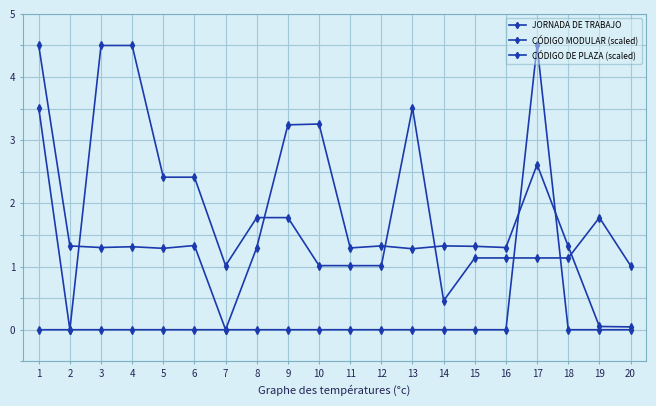

Between 2 and 16, which series saw the biggest shift?

CÓDIGO MODULAR (scaled)